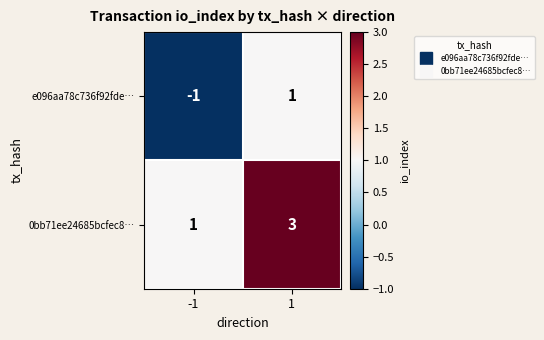

True or false: 0bb71ee24685bcfec8… has a value of 0 at -1.

False